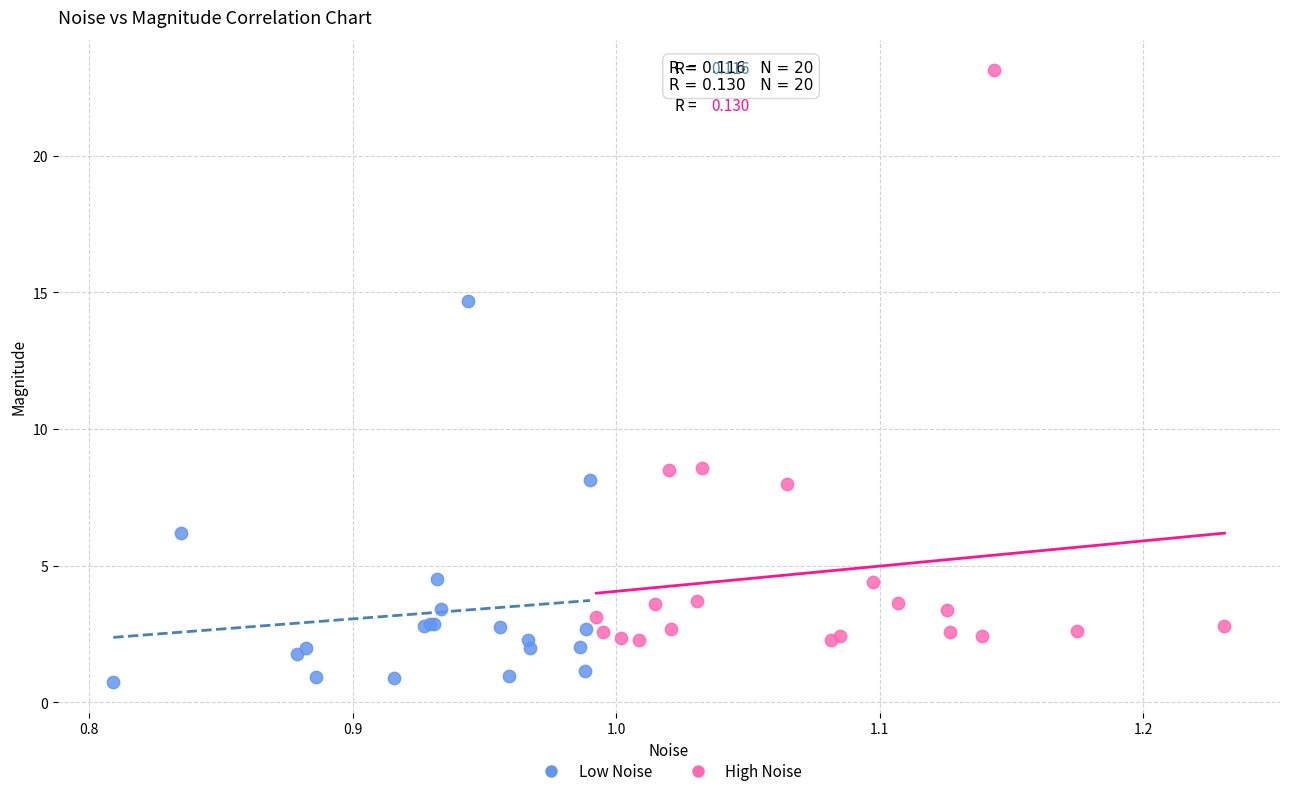

Which series reaches the maximum Y coordinate?

High Noise